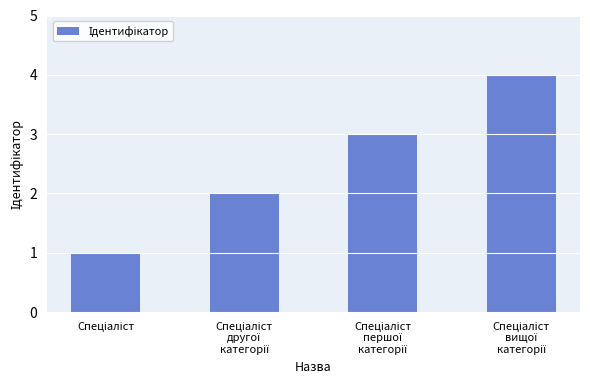

What is the difference between the maximum and minimum values?

3